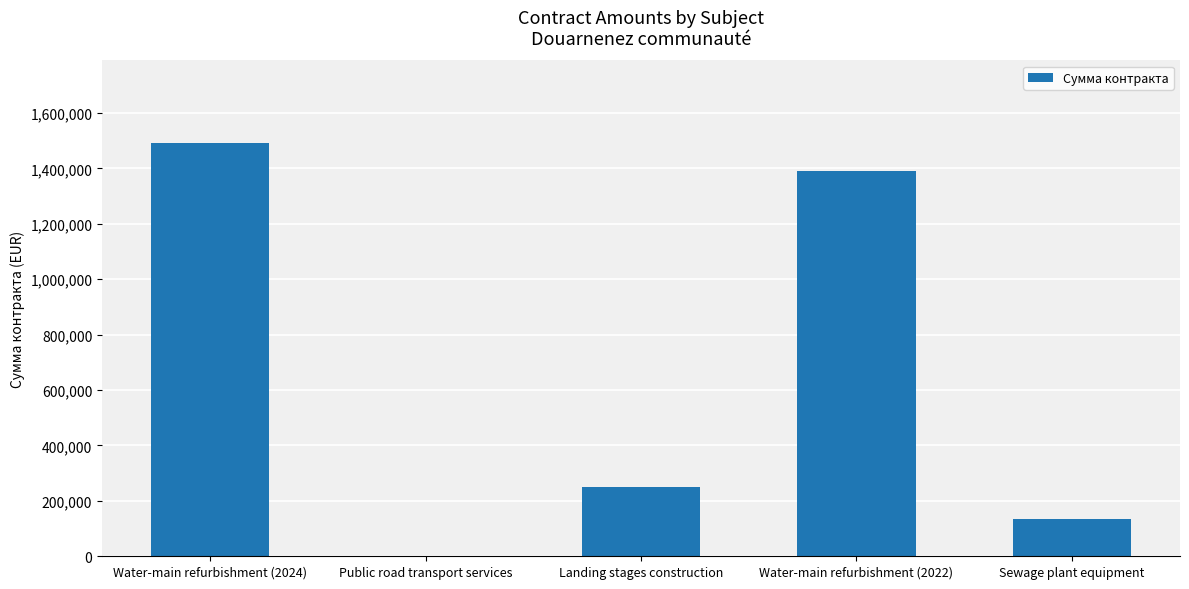

Between Sewage plant equipment and Water-main refurbishment (2024), which is larger?

Water-main refurbishment (2024)